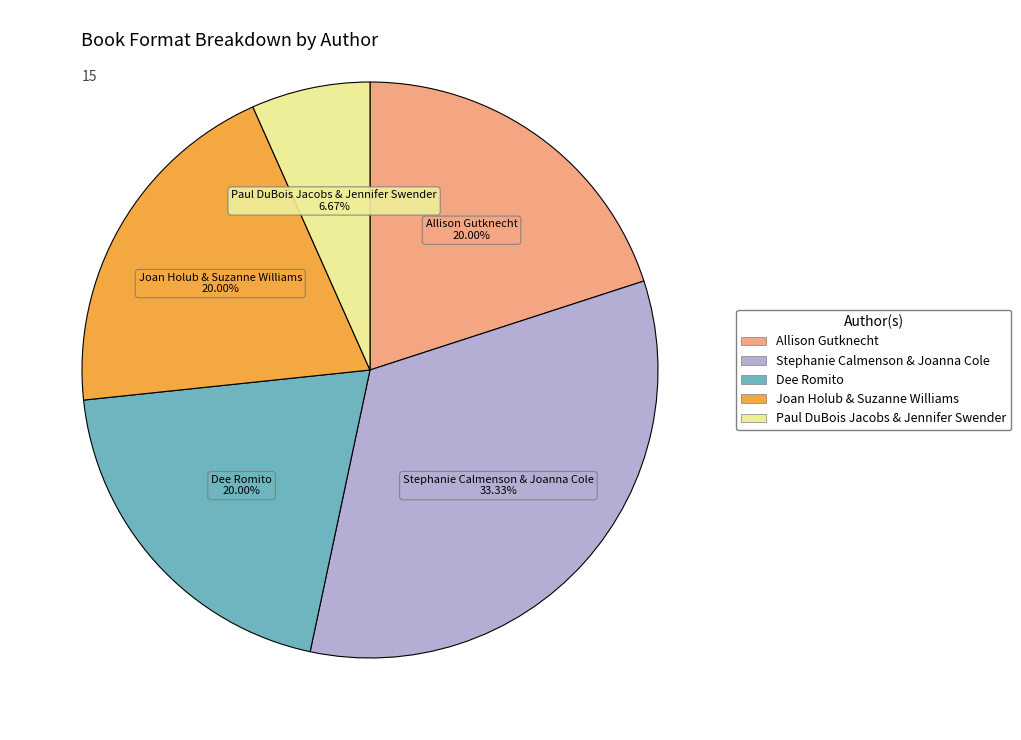

Between Stephanie Calmenson & Joanna Cole and Dee Romito, which is larger?

Stephanie Calmenson & Joanna Cole